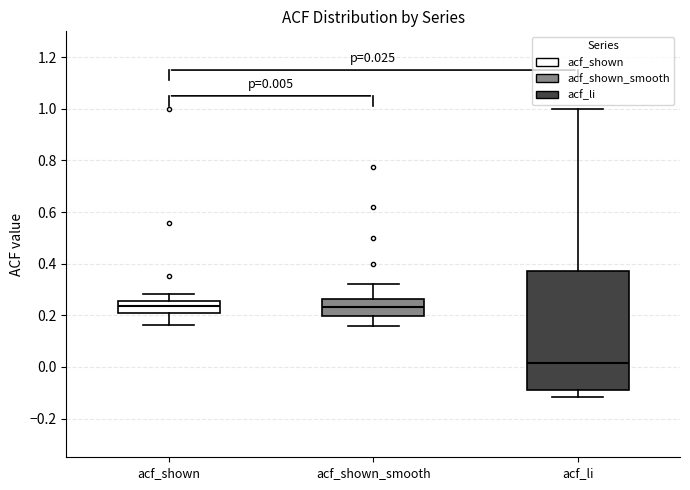

Which box's median line is the lowest?

acf_li